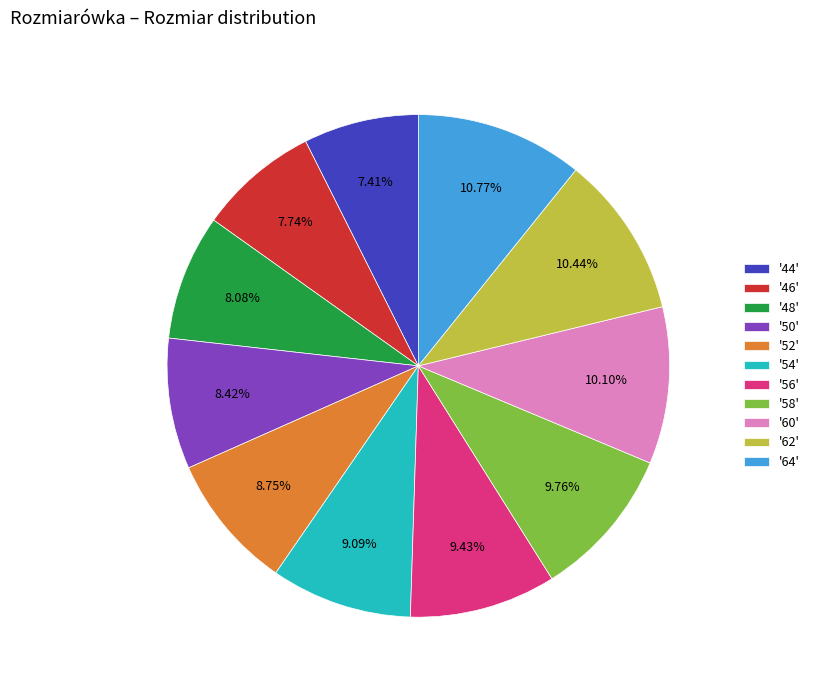

What is the ratio of the value at '58' to the value at '48'?

1.2